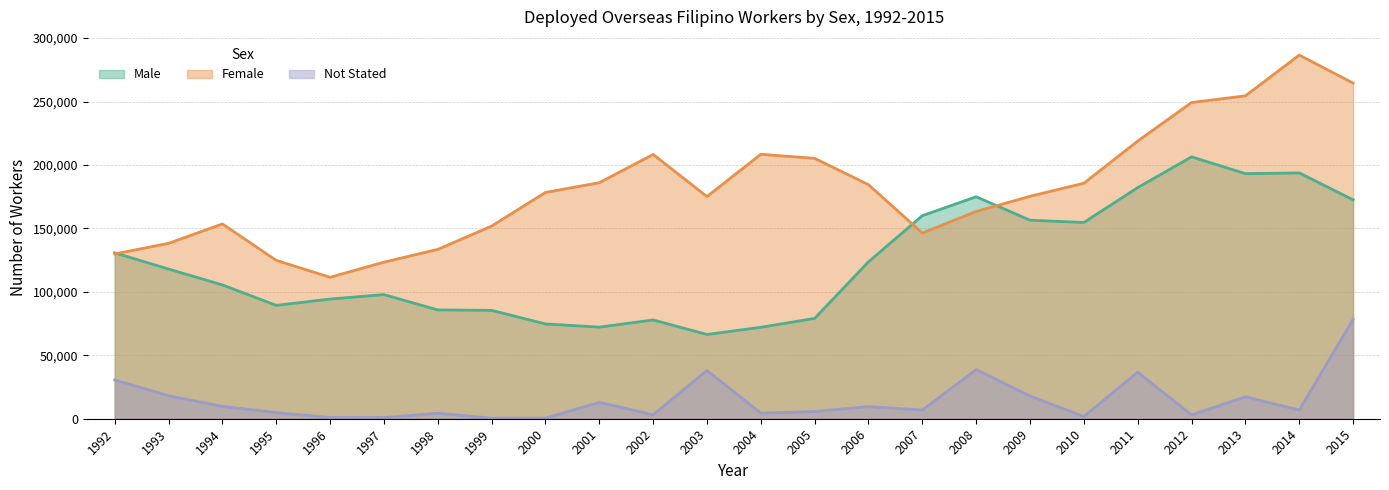

List the series in order of their overall mean, highest first.

Female, Male, Not Stated